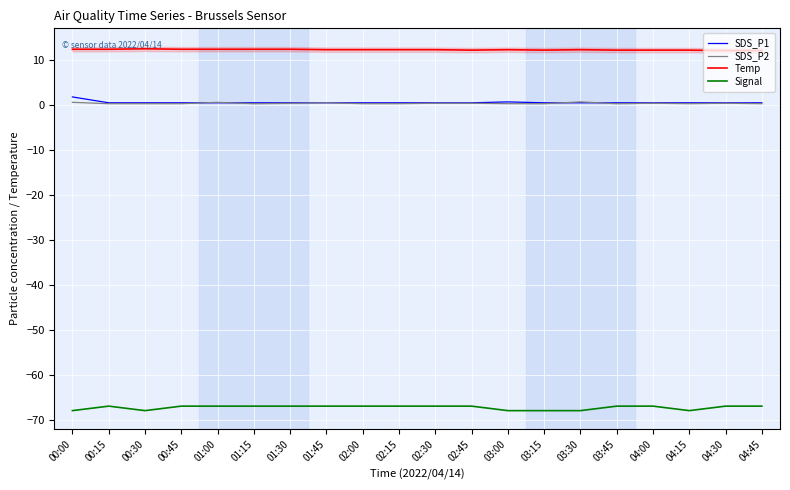

At which category does SDS_P2 reach its first local peak?

01:00